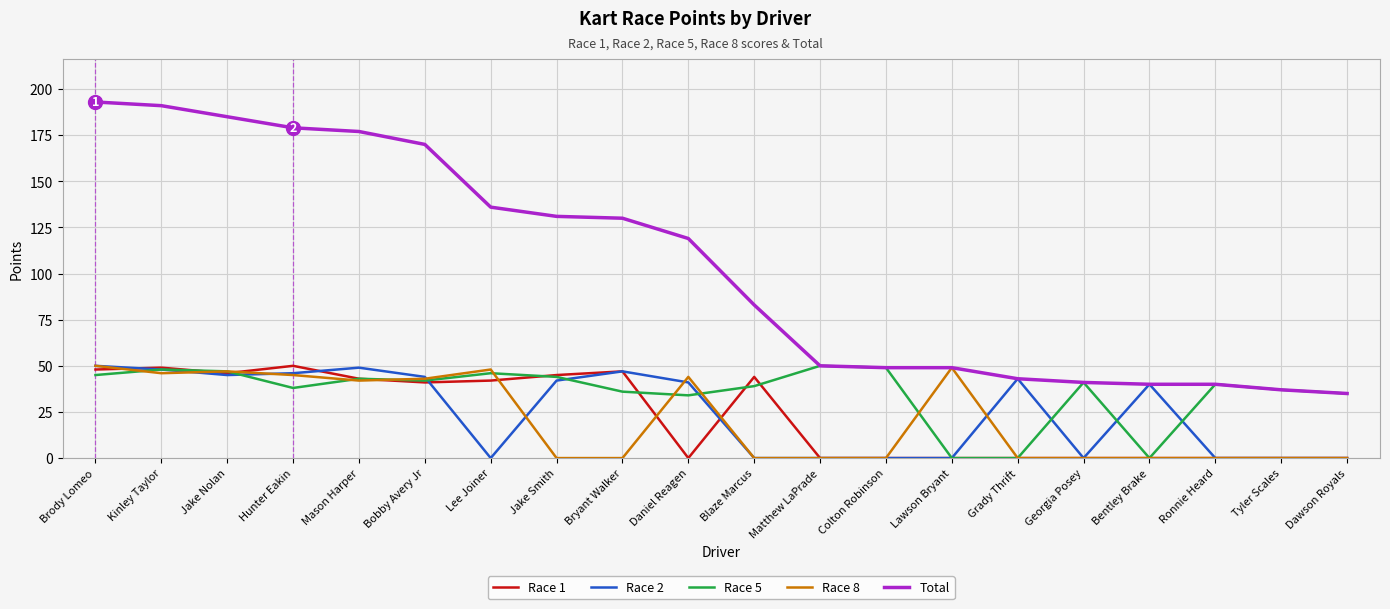

What is the difference between the Total values at Blaze Marcus and Brody Lomeo?

110